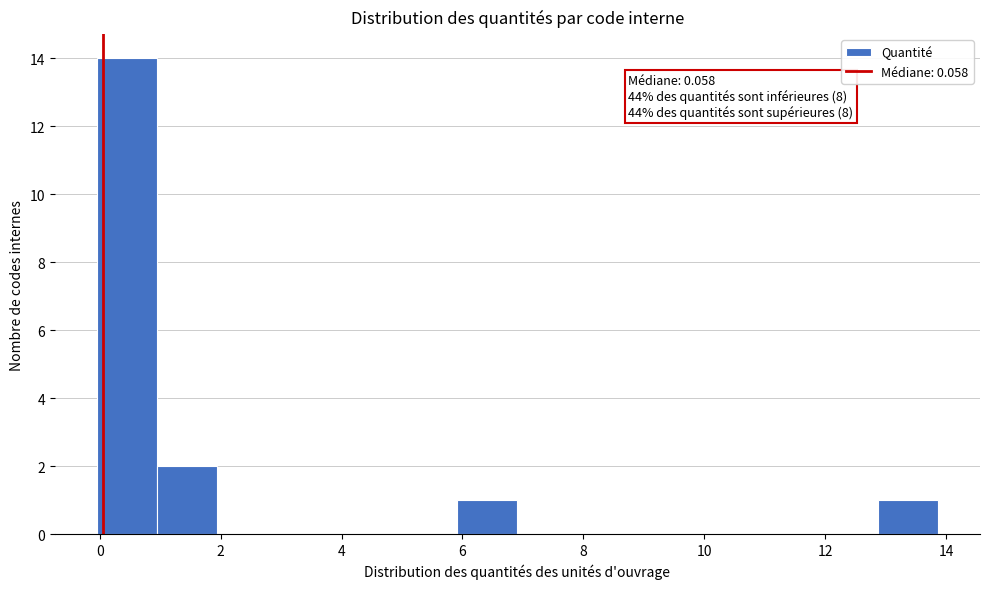

Which range on the x-axis has the tallest bar?

0.0 to 1.0